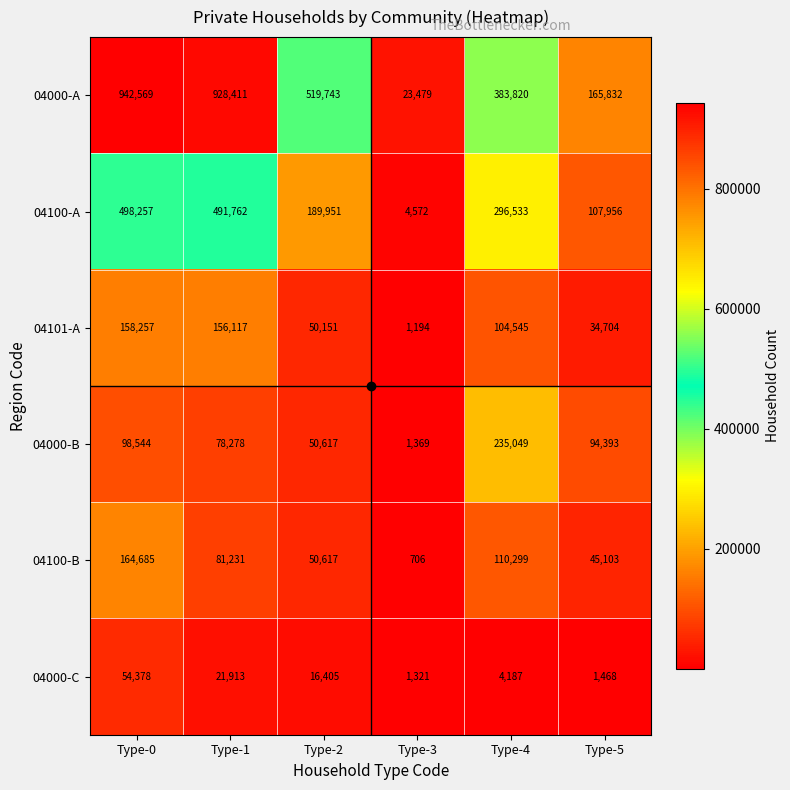

Rank the series by their maximum value, from lowest to highest.

04000-C, 04101-A, 04100-B, 04000-B, 04100-A, 04000-A